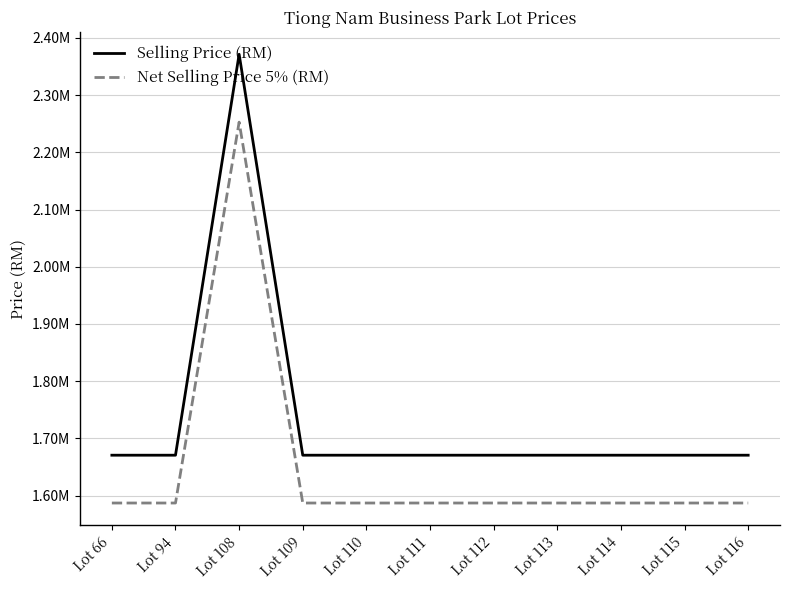

Rank the categories by Net Selling Price 5% (RM) value from lowest to highest.

Lot 66, Lot 94, Lot 109, Lot 110, Lot 111, Lot 112, Lot 113, Lot 114, Lot 115, Lot 116, Lot 108